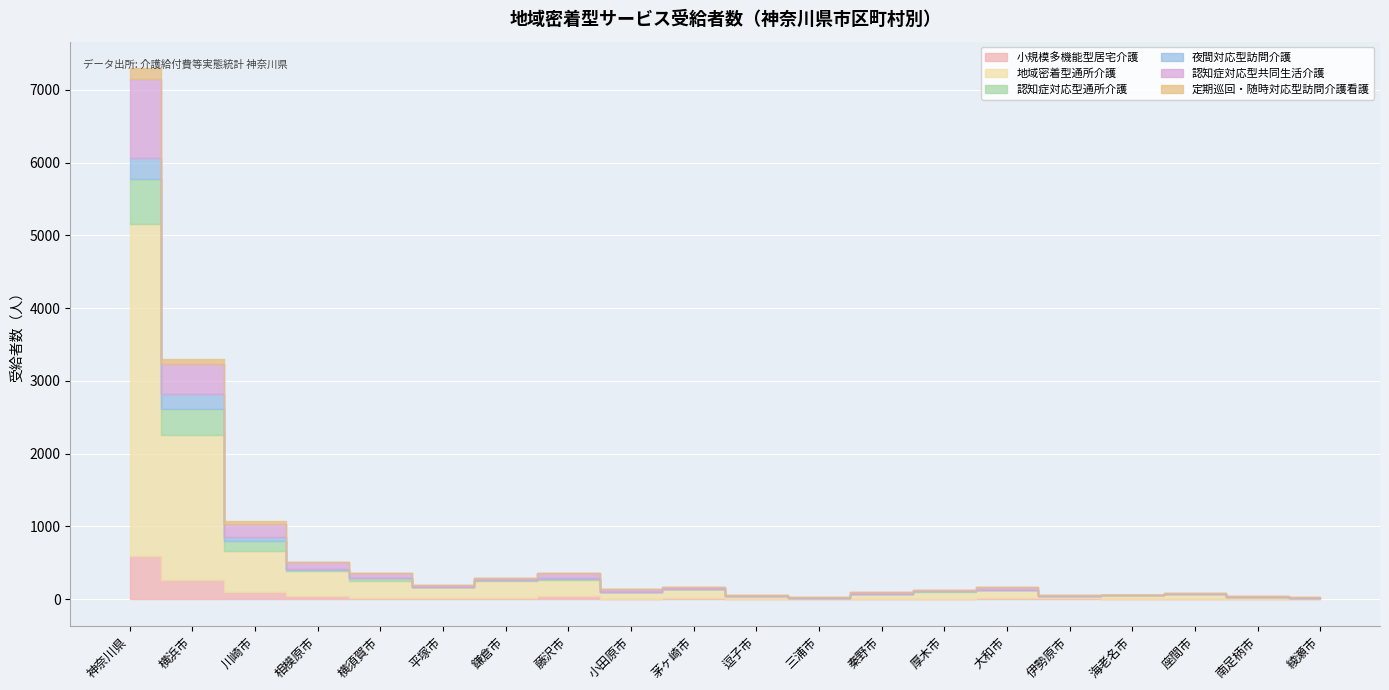

What position from the left is 相模原市?

4